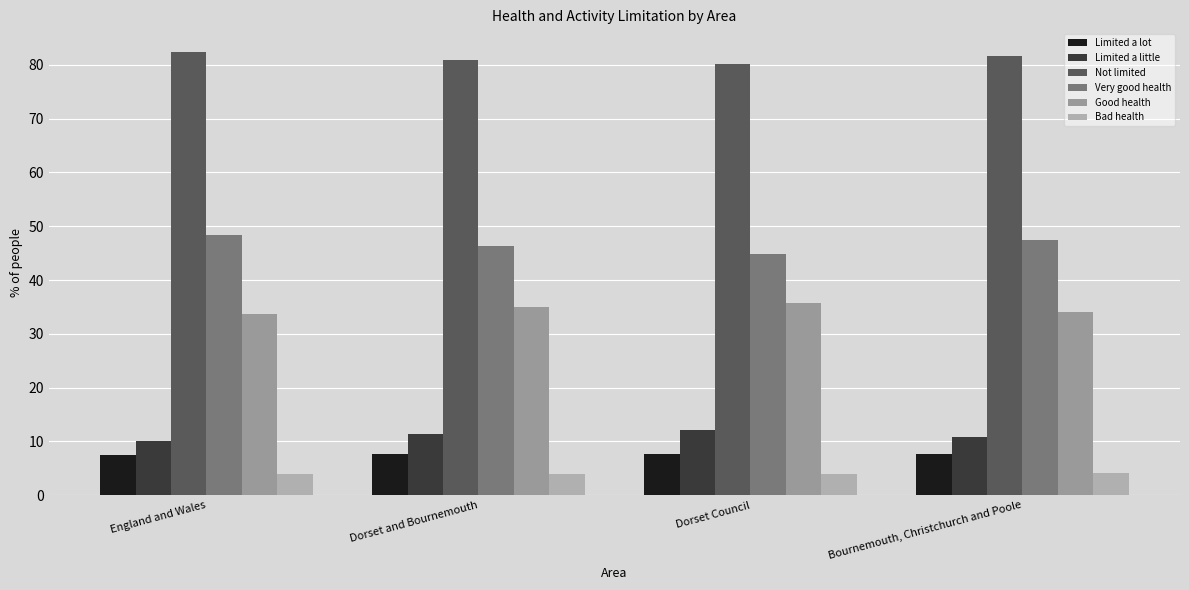

What is the total value across all series at Dorset and Bournemouth?

185.2